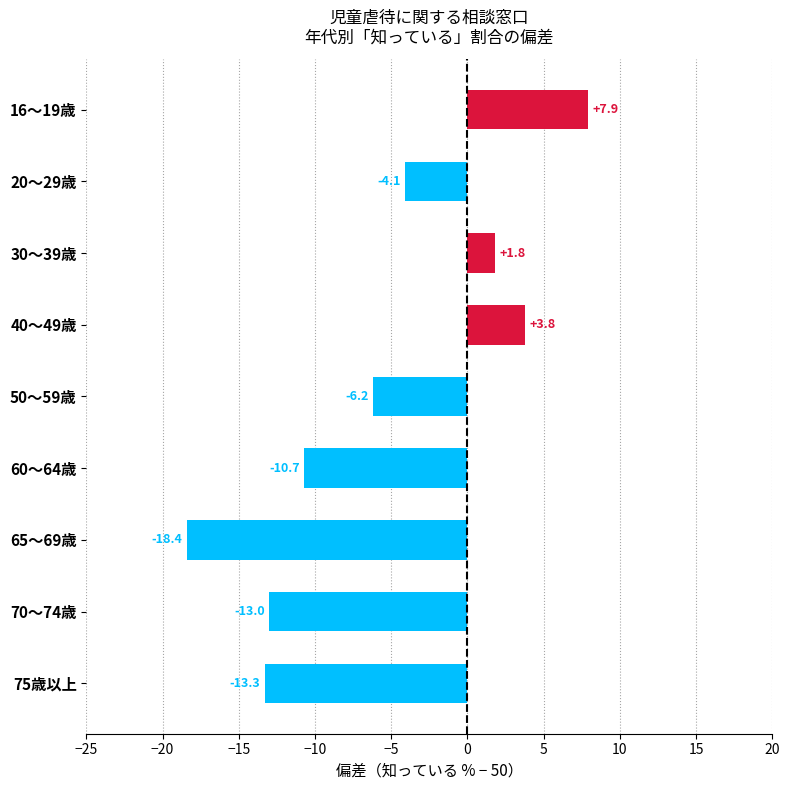

What is the difference between the maximum and minimum values?

26.3